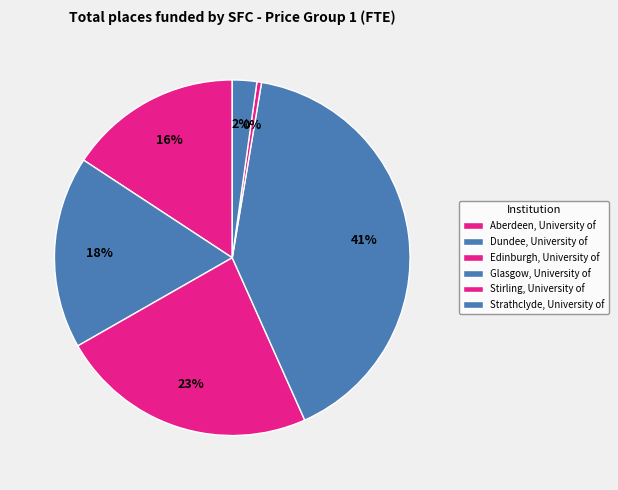

Is there any slice that represents more than half of the pie?

No